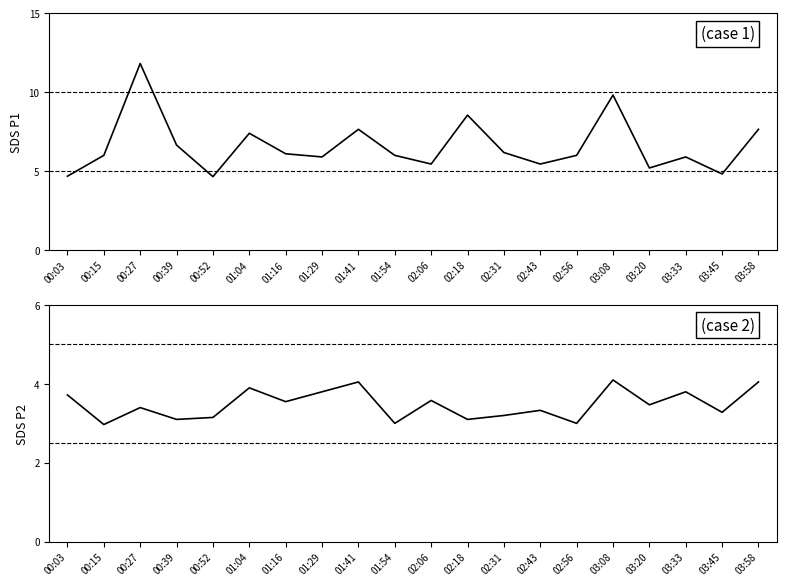

True or false: SDS_P2 and SDS_P1 intersect in this chart.

False